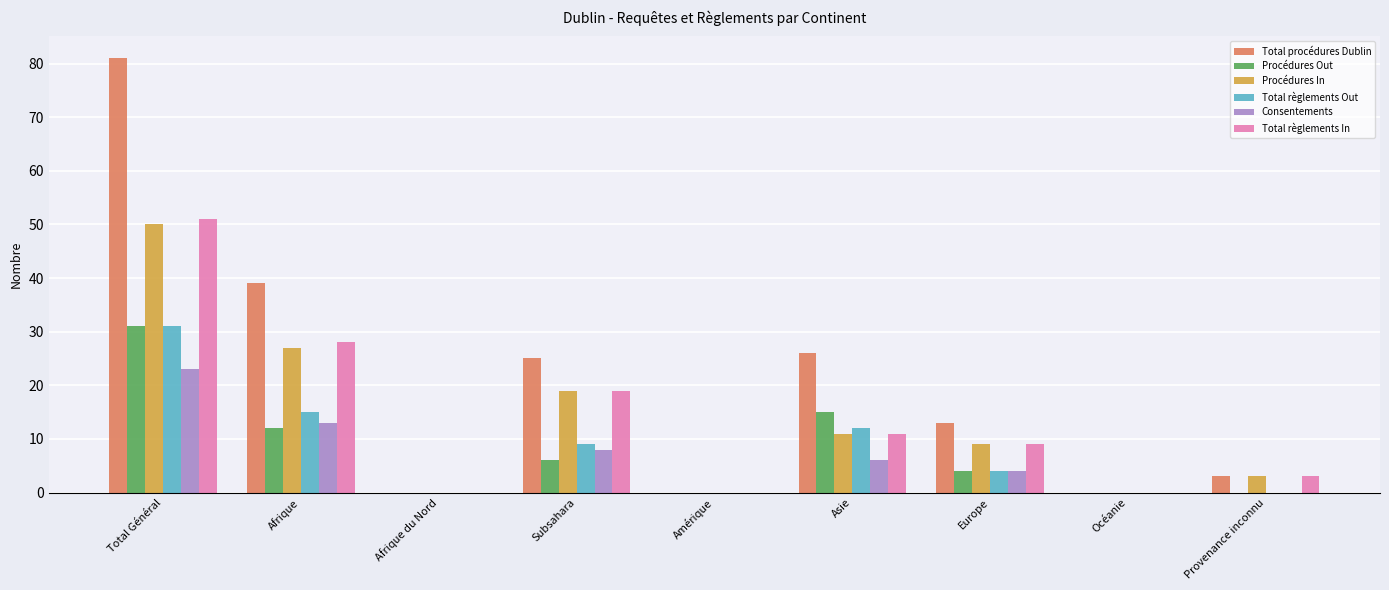

Reading left to right, extract all data points from this chart.

Total procédures Dublin: 81	39	0	25	0	26	13	0	3
Procédures Out: 31	12	0	6	0	15	4	0	0
Procédures In: 50	27	0	19	0	11	9	0	3
Total règlements Out: 31	15	0	9	0	12	4	0	0
Consentements: 23	13	0	8	0	6	4	0	0
Total règlements In: 51	28	0	19	0	11	9	0	3